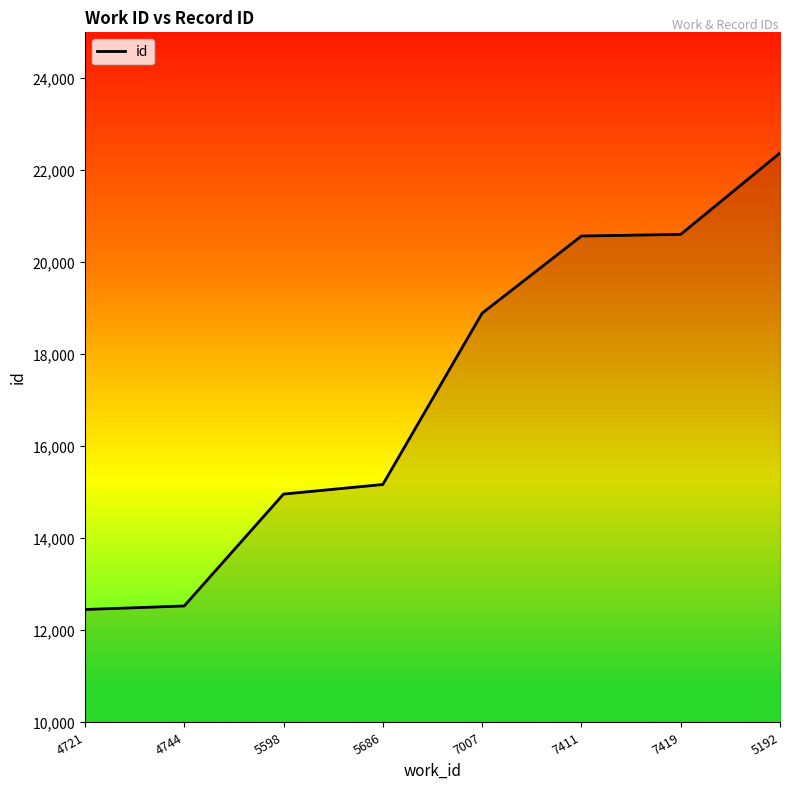

Does the chart have visible grid lines?

No